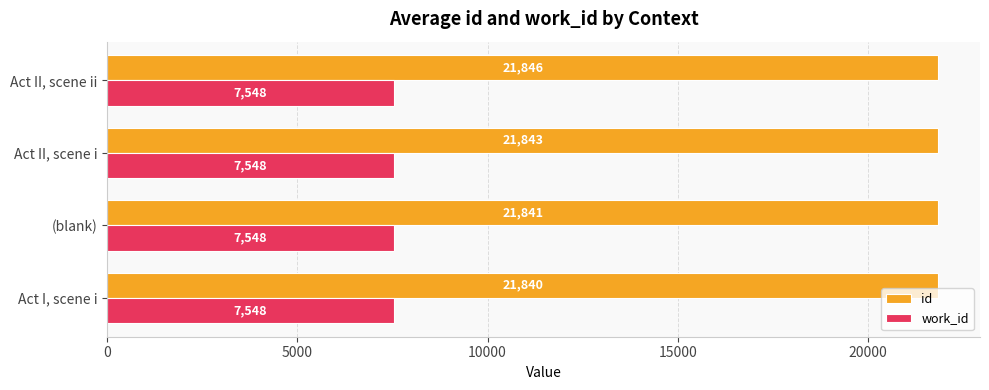

At how many categories does at least one series exceed 19227?

4